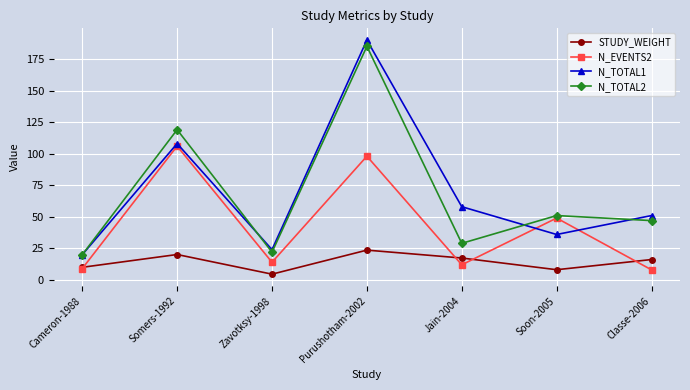

Between Jain-2004 and Soon-2005, which series saw the biggest shift?

N_EVENTS2